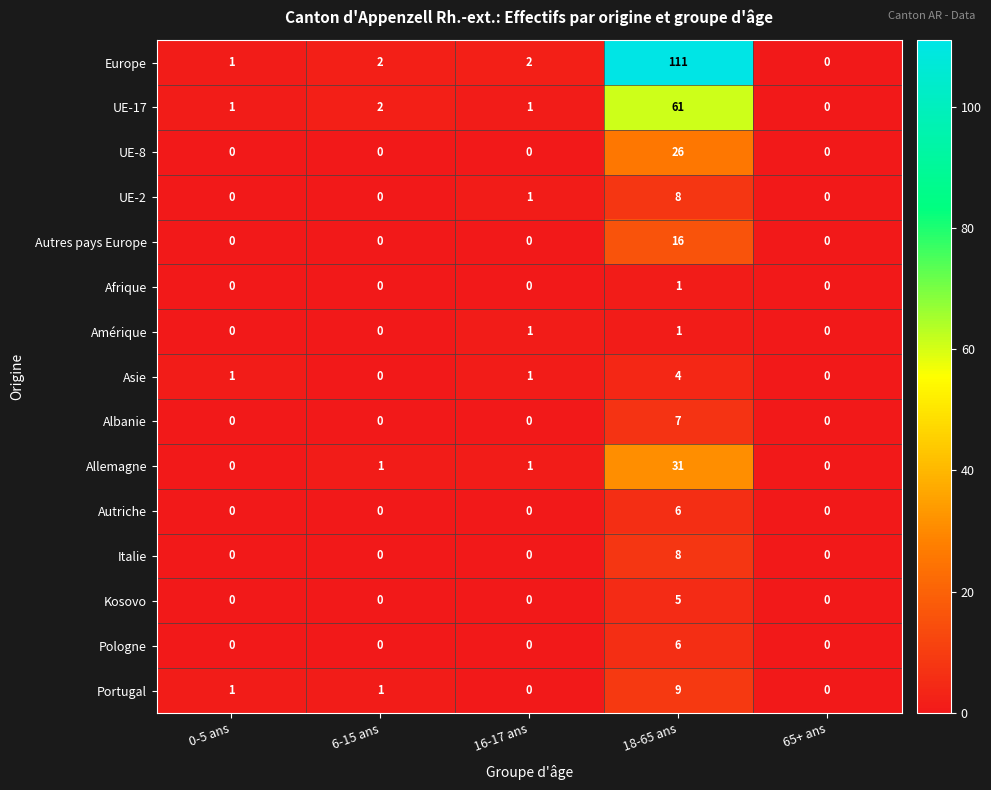

Is it true that Portugal equals 0 at 16-17 ans?

True